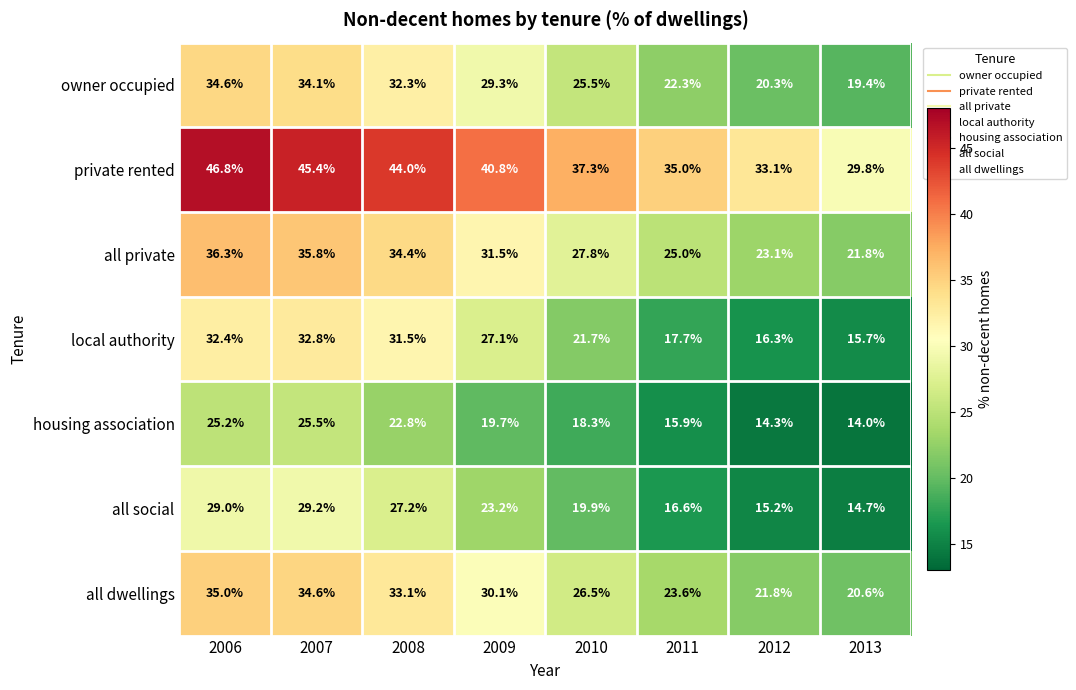

The value of all dwellings at 2006 is 24.2. True or false?

False